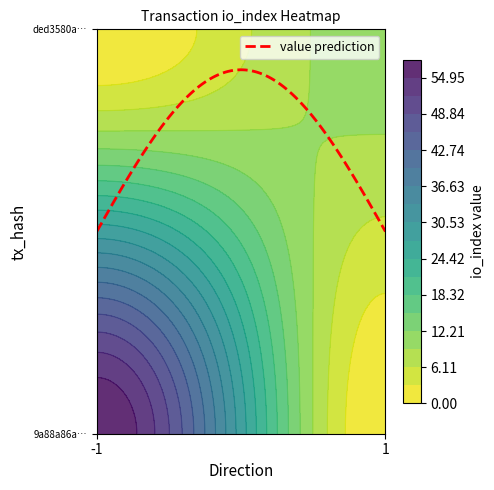

Reading left to right, what are all the values shown in this chart?

9a88a86aa084c103d0dc07456ed526508bddfdf: -1	58
ded3580a46f1ef0d7390d1f6cc20dffafd4dfb5: 1	11